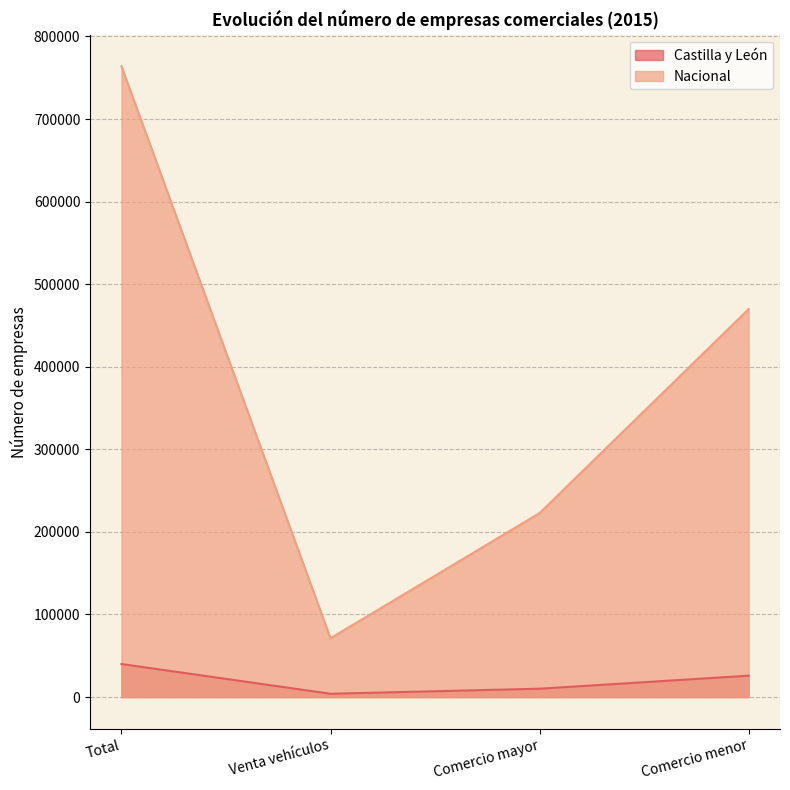

How many values in the Castilla y León series are below 25896?

2